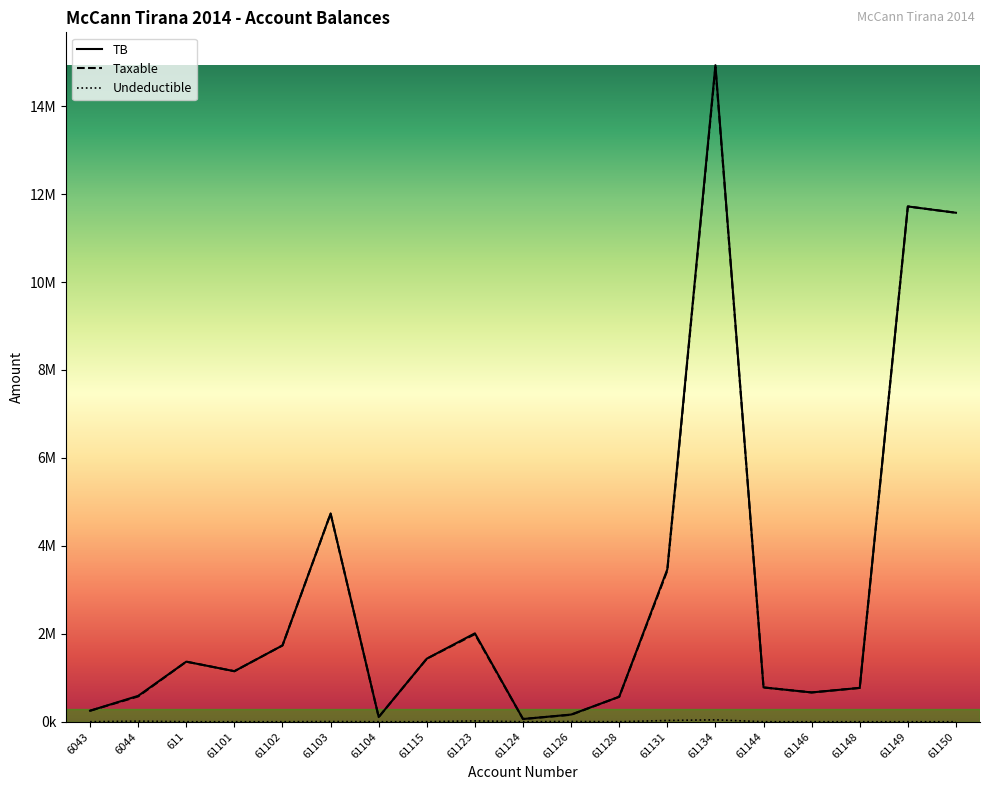

Is this an area chart (filled region under the line)?

No